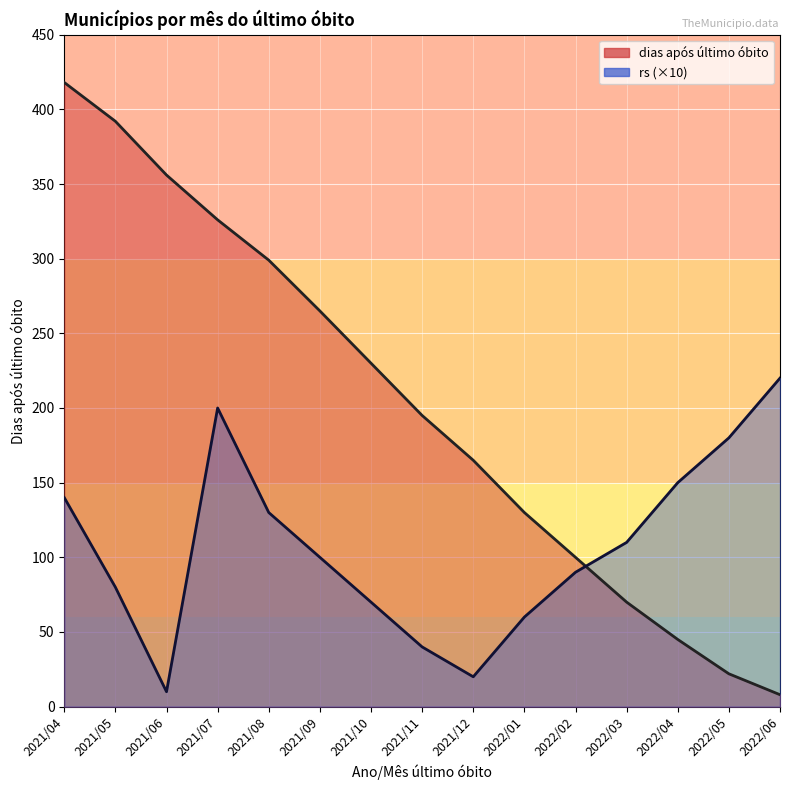

Reading left to right, list all the values displayed in this chart.

dias após último óbito: 2021/04=418	2021/05=392	2021/06=356	2021/07=326	2021/08=299	2021/09=265	2021/10=230	2021/11=195	2021/12=165	2022/01=130	2022/02=100	2022/03=70	2022/04=45	2022/05=22	2022/06=8
rs: 2021/04=140	2021/05=80	2021/06=10	2021/07=200	2021/08=130	2021/09=100	2021/10=70	2021/11=40	2021/12=20	2022/01=60	2022/02=90	2022/03=110	2022/04=150	2022/05=180	2022/06=220